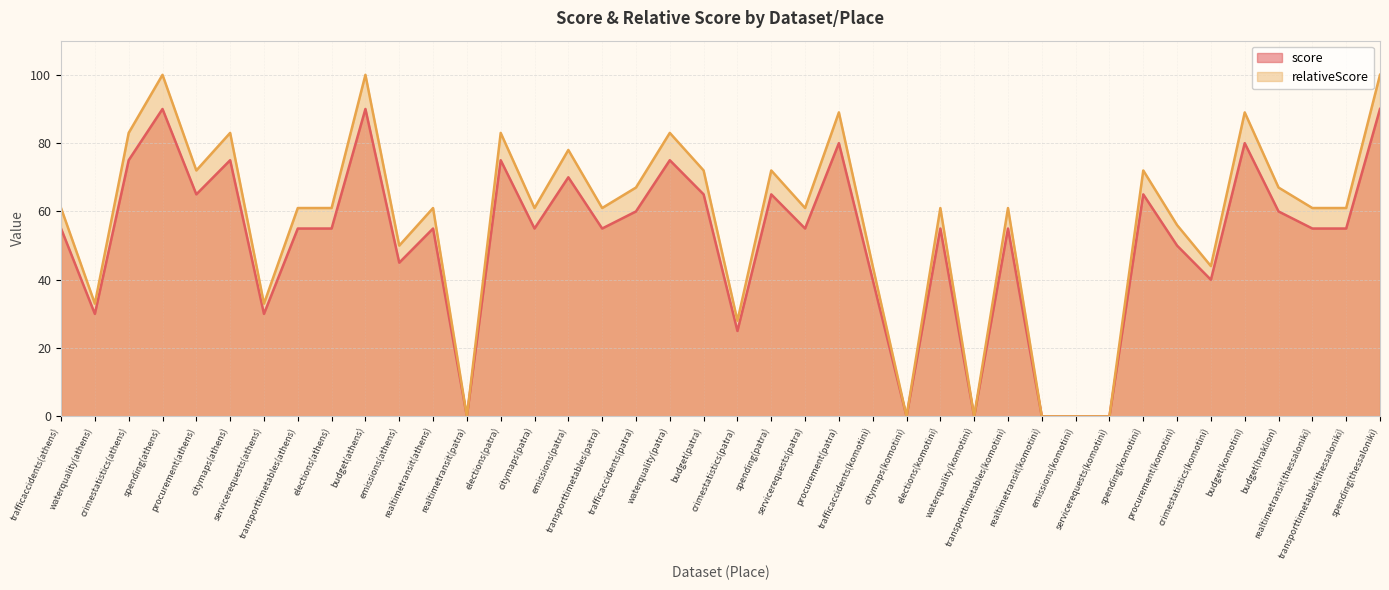

True or false: relativeScore and score cross at least once.

False